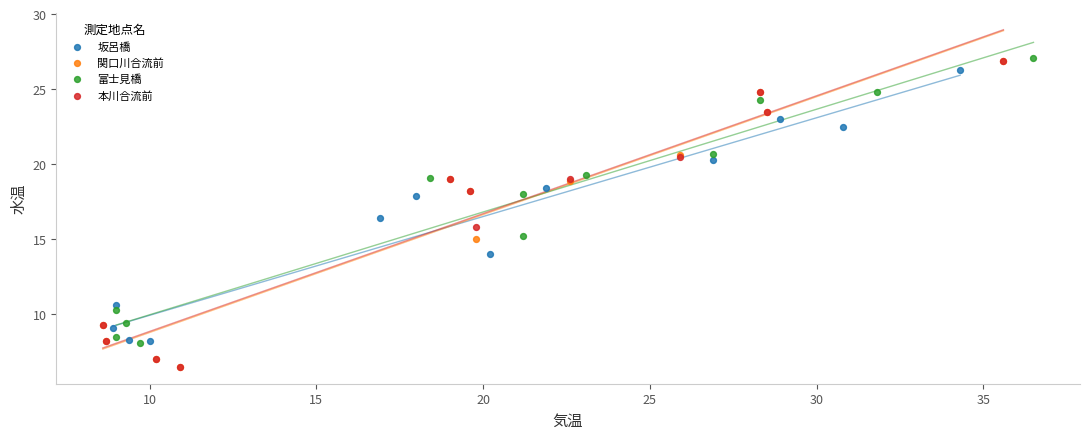

What are all the series names shown in the legend?

坂呂橋, 関口川合流前, 富士見橋, 本川合流前